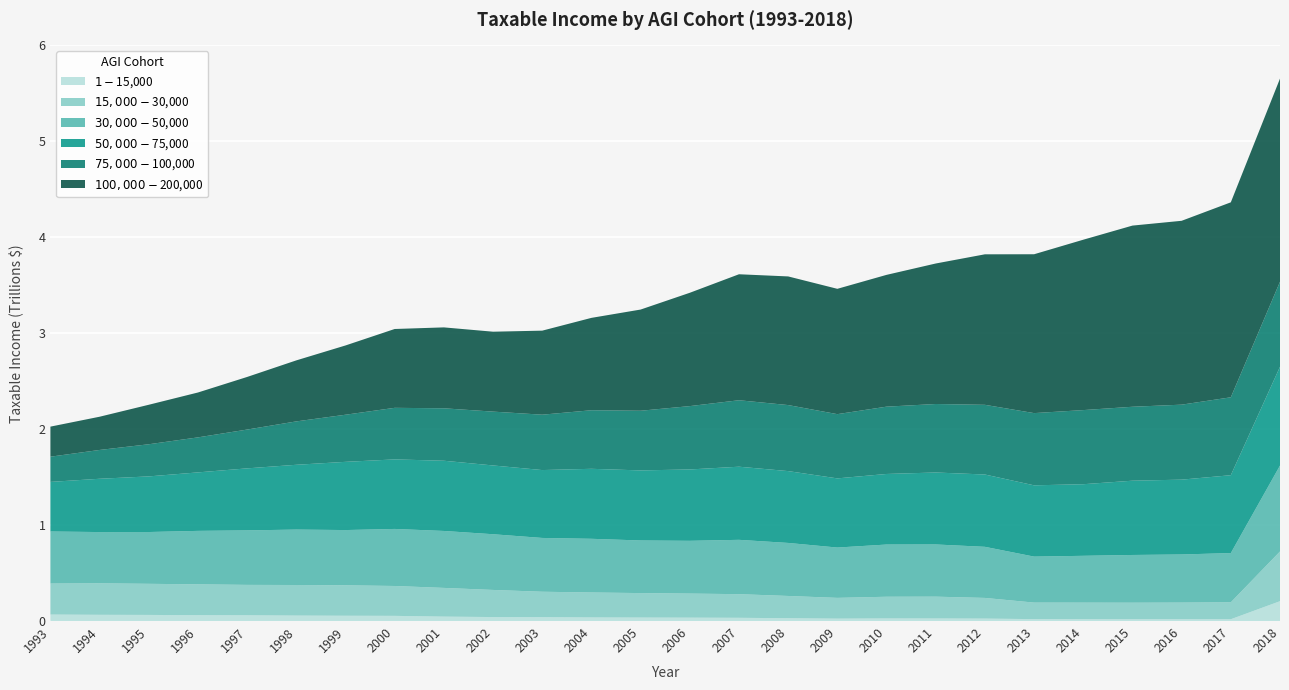

Reading left to right, list all the values displayed in this chart.

$1-$15,000: 1993=67457206000	1994=64820652000	1995=63673774000	1996=60833878000	1997=59908323000	1998=56794387000	1999=55013222000	2000=53962903000	2001=45951294000	2002=41543927000	2003=40316338000	2004=37391411000	2005=36196943000	2006=35149188000	2007=33697359000	2008=29413981000	2009=24893492000	2010=26939986000	2011=26570037000	2012=25330442000	2013=19983042000	2014=18992822000	2015=18612382000	2016=18638482000	2017=18782255000	2018=206831845000
$15,000-$30,000: 1993=323153371000	1994=328323553000	1995=324237236000	1996=321677116000	1997=316893068000	1998=318797781000	1999=317264433000	2000=311354905000	2001=299332323000	2002=282559218000	2003=265044029000	2004=260156187000	2005=255130300000	2006=250951098000	2007=246343561000	2008=231898546000	2009=216529007000	2010=226209708000	2011=227507631000	2012=215575916000	2013=172254995000	2014=172836021000	2015=172450857000	2016=173581799000	2017=176363710000	2018=518264486999
$30,000-$50,000: 1993=542635728000	1994=534231236000	1995=539919787000	1996=557254721000	1997=567967676000	1998=577781055000	1999=575983353000	2000=594644346000	2001=593646076000	2002=580704232000	2003=560759896000	2004=559645302000	2005=548363485000	2006=550046279000	2007=566427397000	2008=552802374000	2009=524585032000	2010=544243949000	2011=544119143000	2012=532720483000	2013=479343539000	2014=487998393000	2015=497514142000	2016=501538087000	2017=513369649000	2018=895536846000
$50,000-$75,000: 1993=516912048000	1994=555521635000	1995=579752827000	1996=609539154000	1997=646563388000	1998=675302507000	1999=711037056000	2000=724730198000	2001=731935622000	2002=716811409000	2003=707527353000	2004=729503069000	2005=730304487000	2006=743787518000	2007=762129063000	2008=748729452000	2009=720889762000	2010=735533903000	2011=750099816000	2012=753666074000	2013=742932887000	2014=746282701000	2015=774224107000	2016=779945368000	2017=811534087000	2018=1029648841000
$75,000-$100,000: 1993=262755147000	1994=300328743000	1995=335041778000	1996=365077448000	1997=404479370000	1998=452294883000	1999=491122090000	2000=537645034000	2001=546501718000	2002=561237747000	2003=577227012000	2004=610458963000	2005=621931963000	2006=660346861000	2007=692808575000	2008=688222430000	2009=669533805000	2010=701536561000	2011=713973873000	2012=726400946000	2013=752794444000	2014=772570399000	2015=770624357000	2016=781627028000	2017=812103261000	2018=886162307000
$100,000-$200,000: 1993=313409048000	1994=346313438000	1995=411634591000	1996=467738769000	1997=548325305000	1998=635956996000	1999=721988211000	2000=821705724000	2001=843411444000	2002=832980233000	2003=875871197000	2004=962802185000	2005=1054728764000	2006=1181233605000	2007=1313152027000	2008=1340890194000	2009=1306333237000	2010=1373739786000	2011=1464368958000	2012=1568729628000	2013=1655746673000	2014=1775890732000	2015=1888357759000	2016=1916445591000	2017=2032168271000	2018=2117751282000